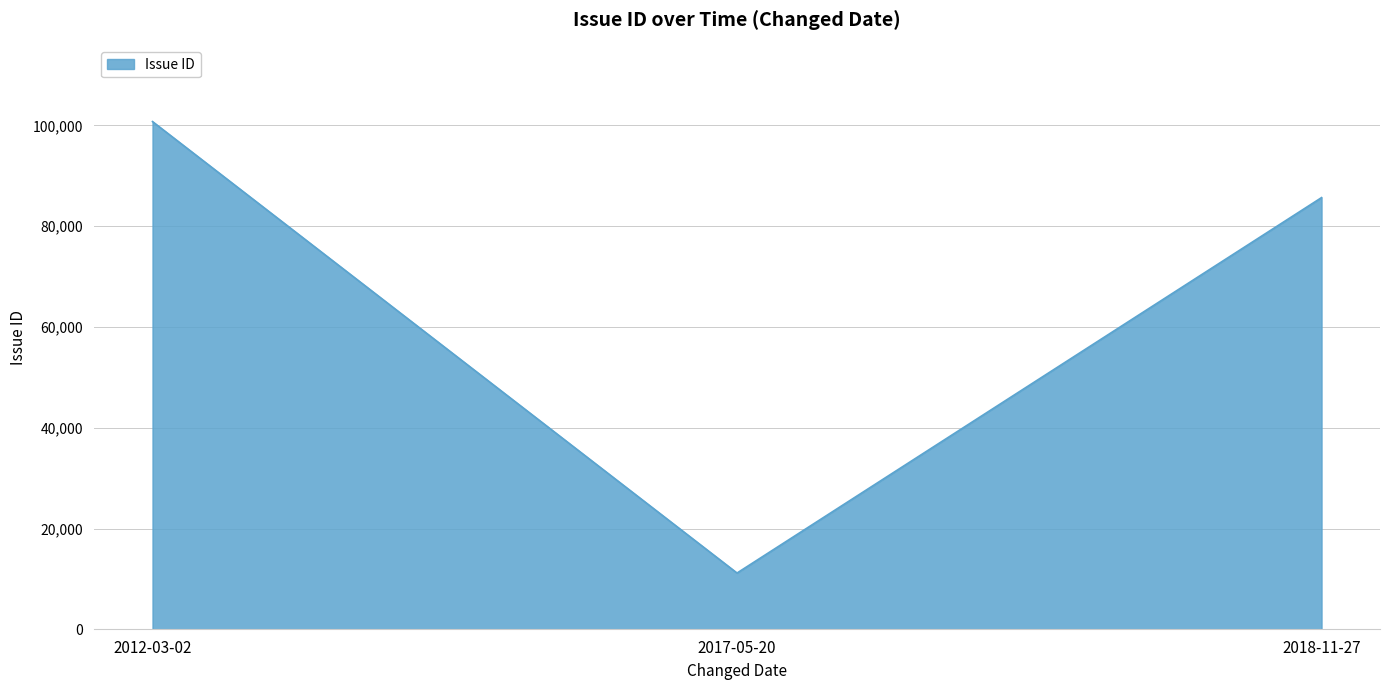

At which category does the chart reach its peak across all series?

2012-03-02